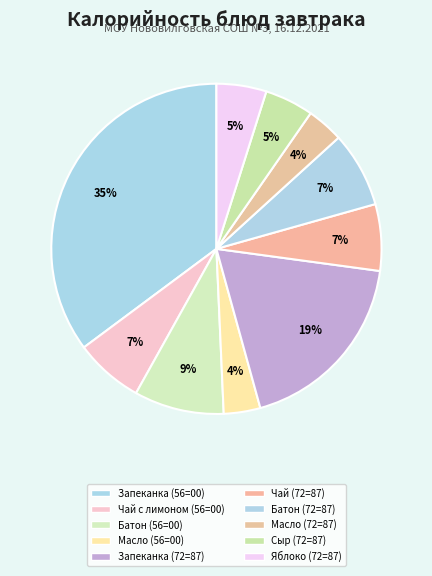

Count the number of slices in the pie.

10